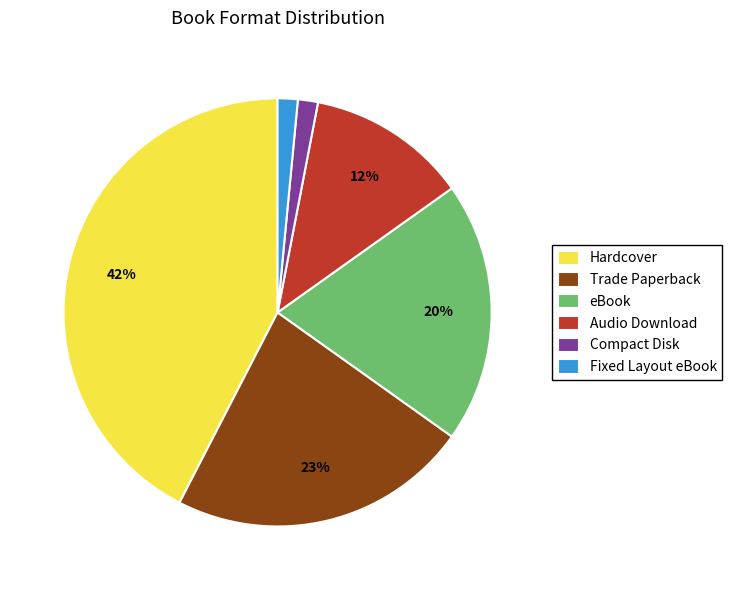

How many slices are in this pie chart?

6